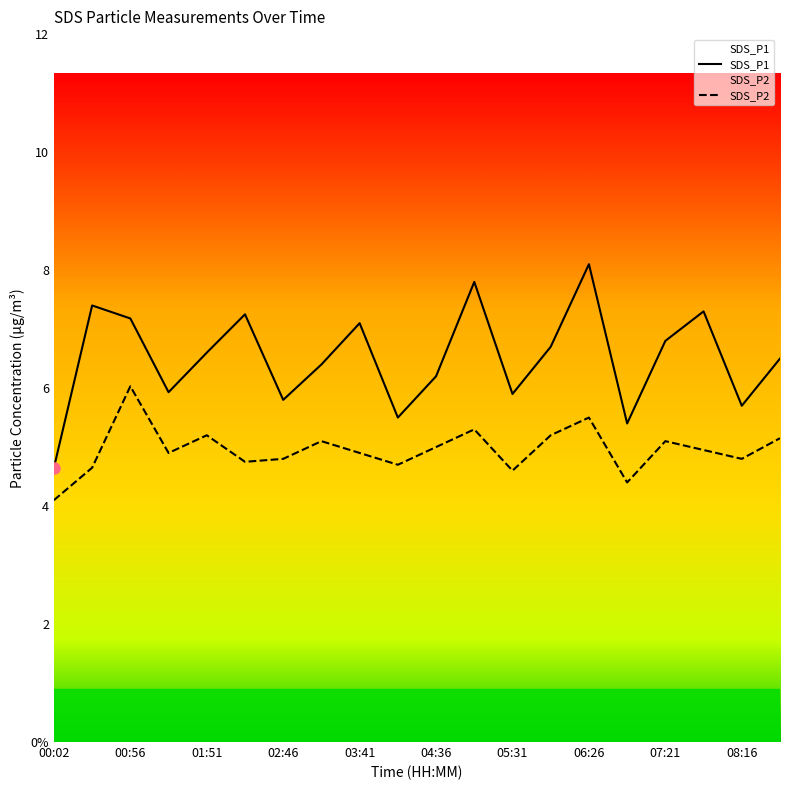

The SDS_P2 series shows 2.4 at 05:31. True or false?

False